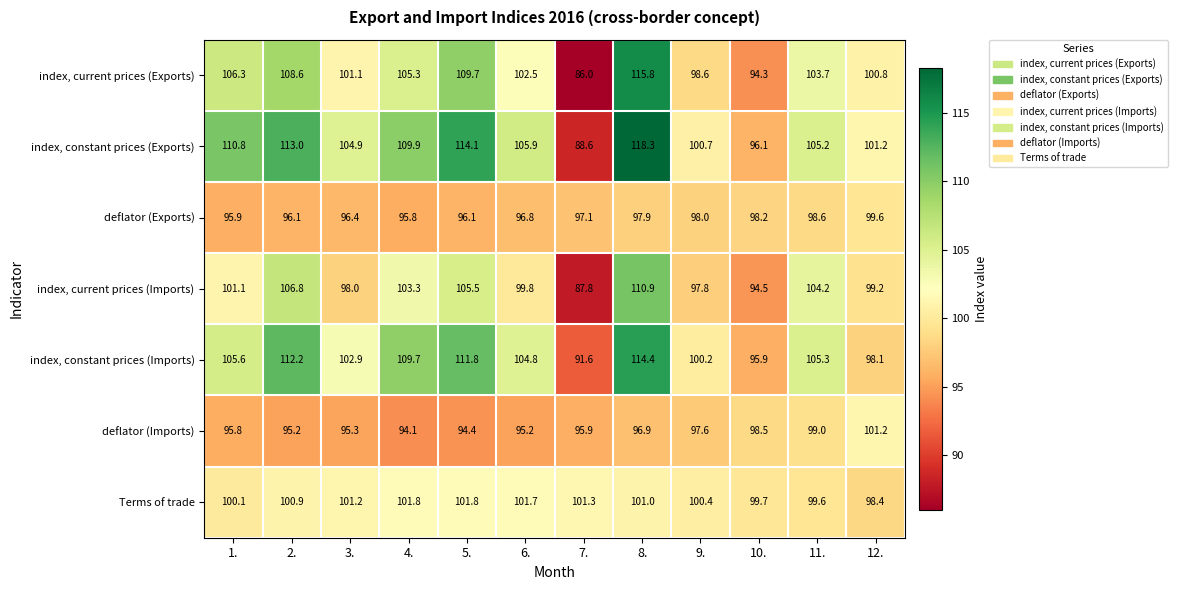

At which category is the sum across all series the highest?

8.